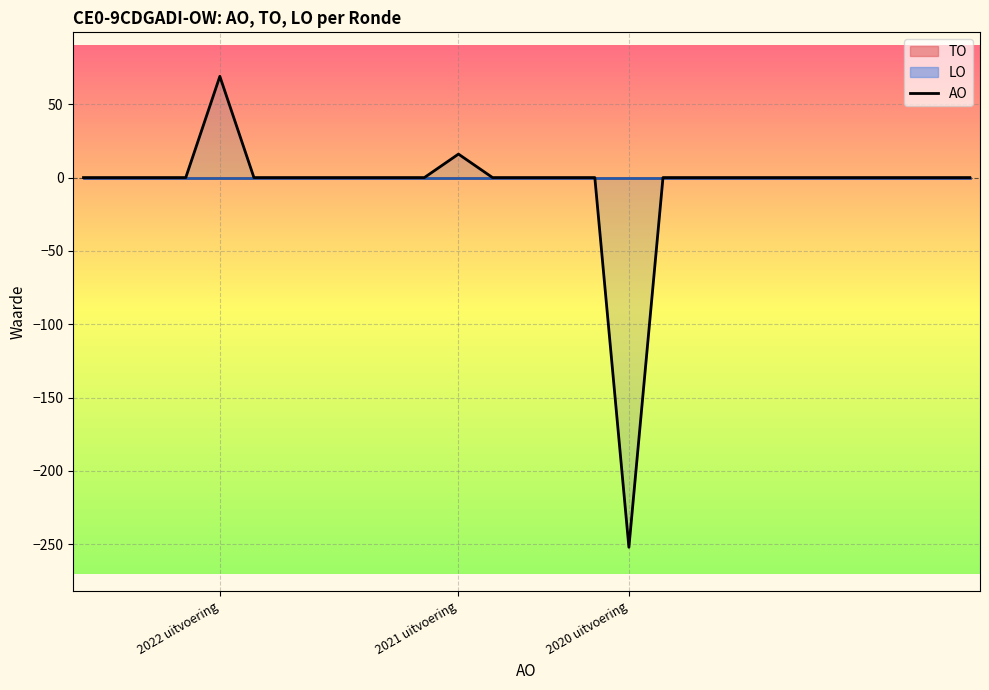

What is the lowest value of the AO series?

-252